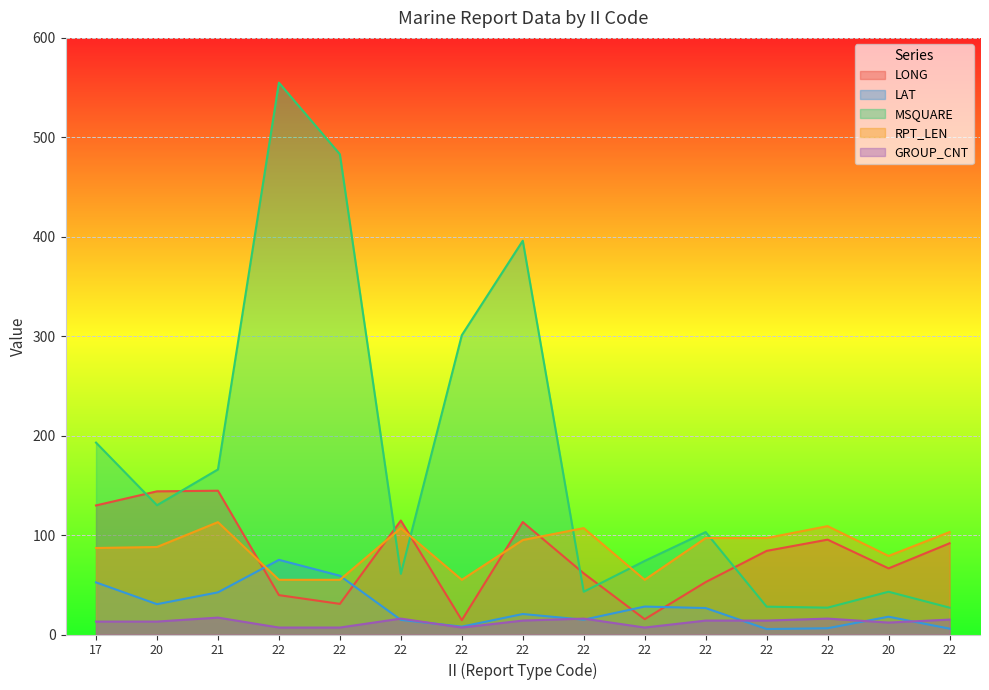

At which category is the sum across all series the highest?

22